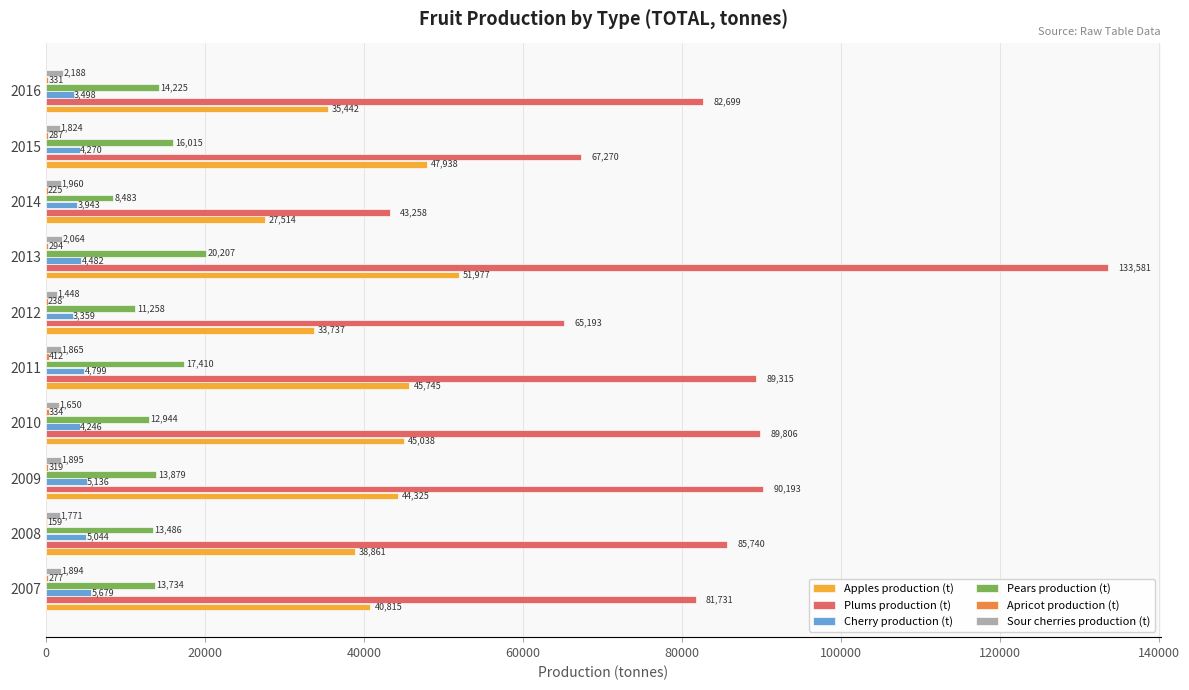

Is it true that Plums production (t) equals 43258 at 2014?

True